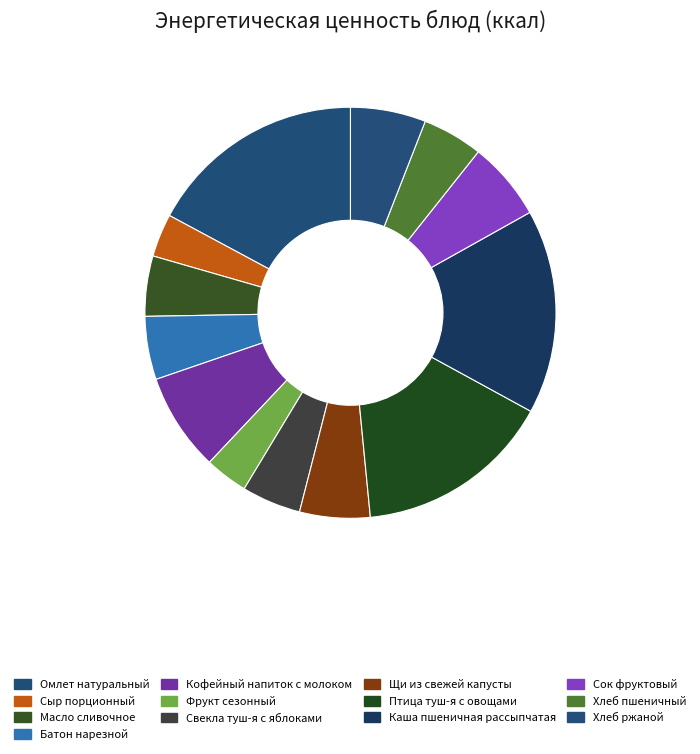

True or false: Кофейный напиток с молоком accounts for 8% of the total.

True